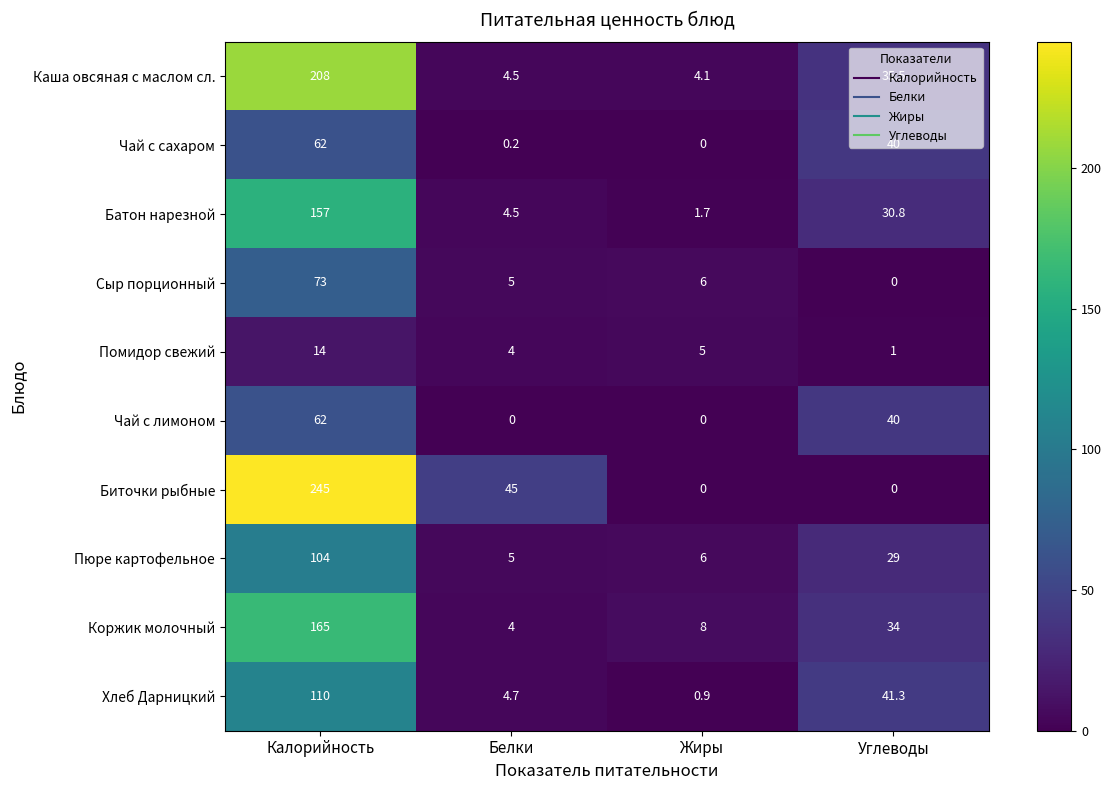

List the labels in order of Сыр порционный value, smallest first.

Углеводы, Белки, Жиры, Калорийность